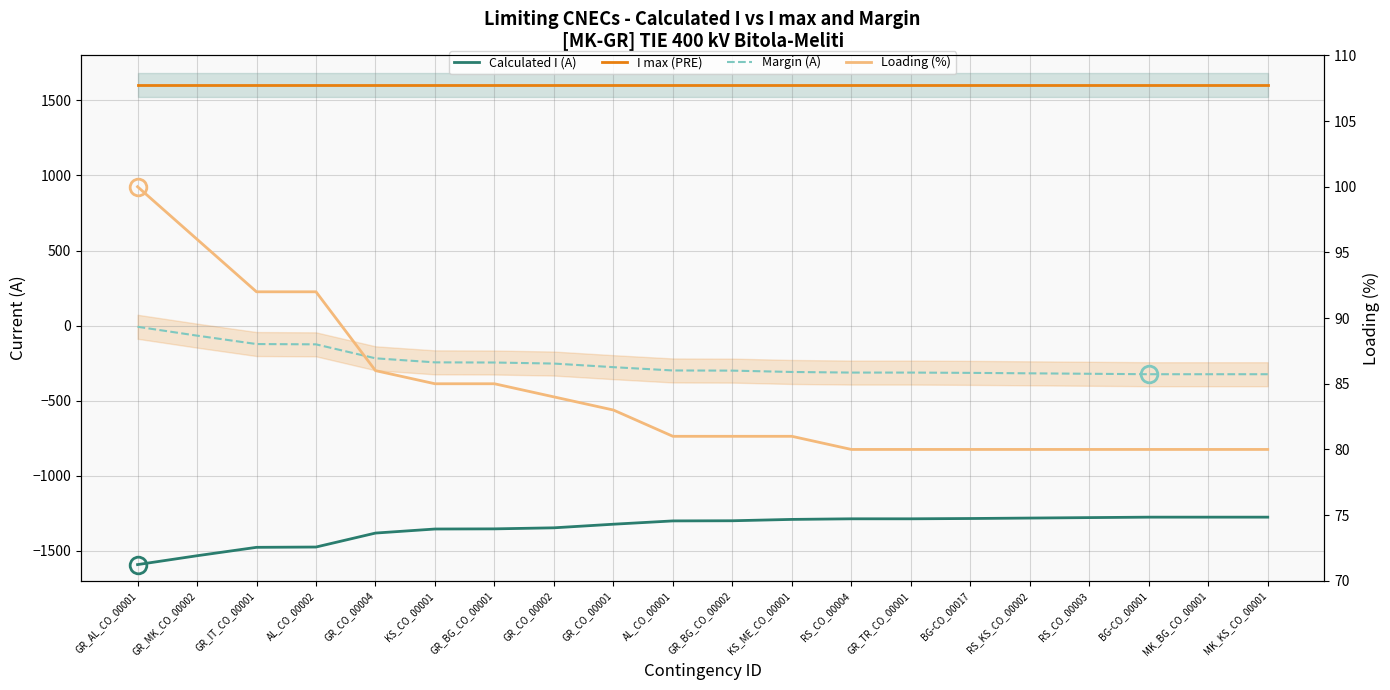

True or false: I max (PRE) has a value of 1600 at GR_CO_00002.

True